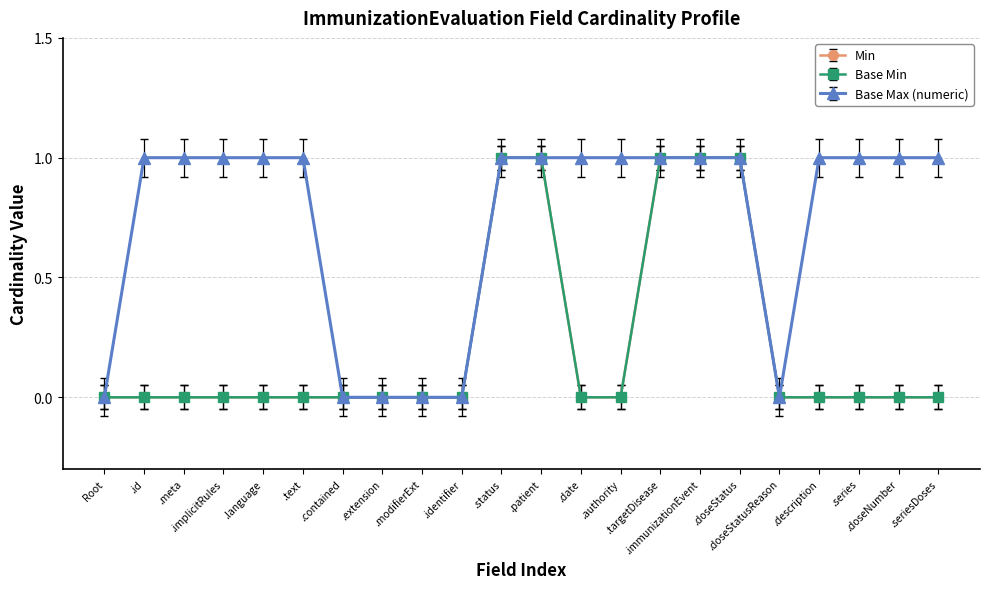

Rank the series by their maximum value, from lowest to highest.

Base Min, Min, Base Max (numeric)